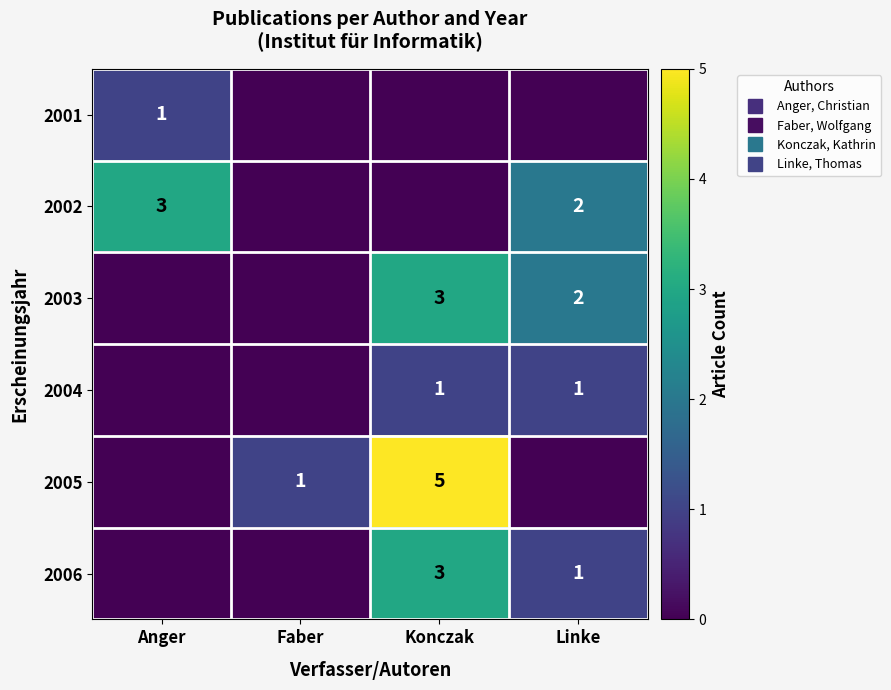

What is the total value across all series at Linke?

6